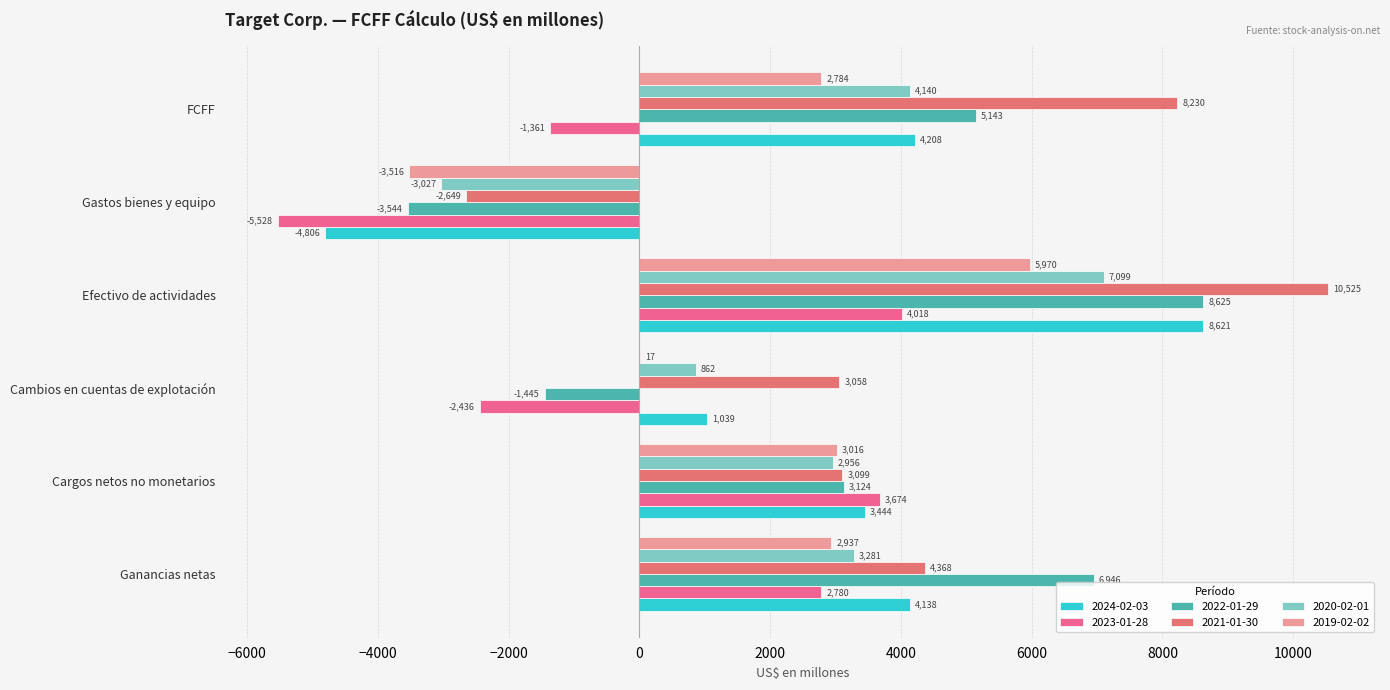

Count the number of categories in the chart.

6